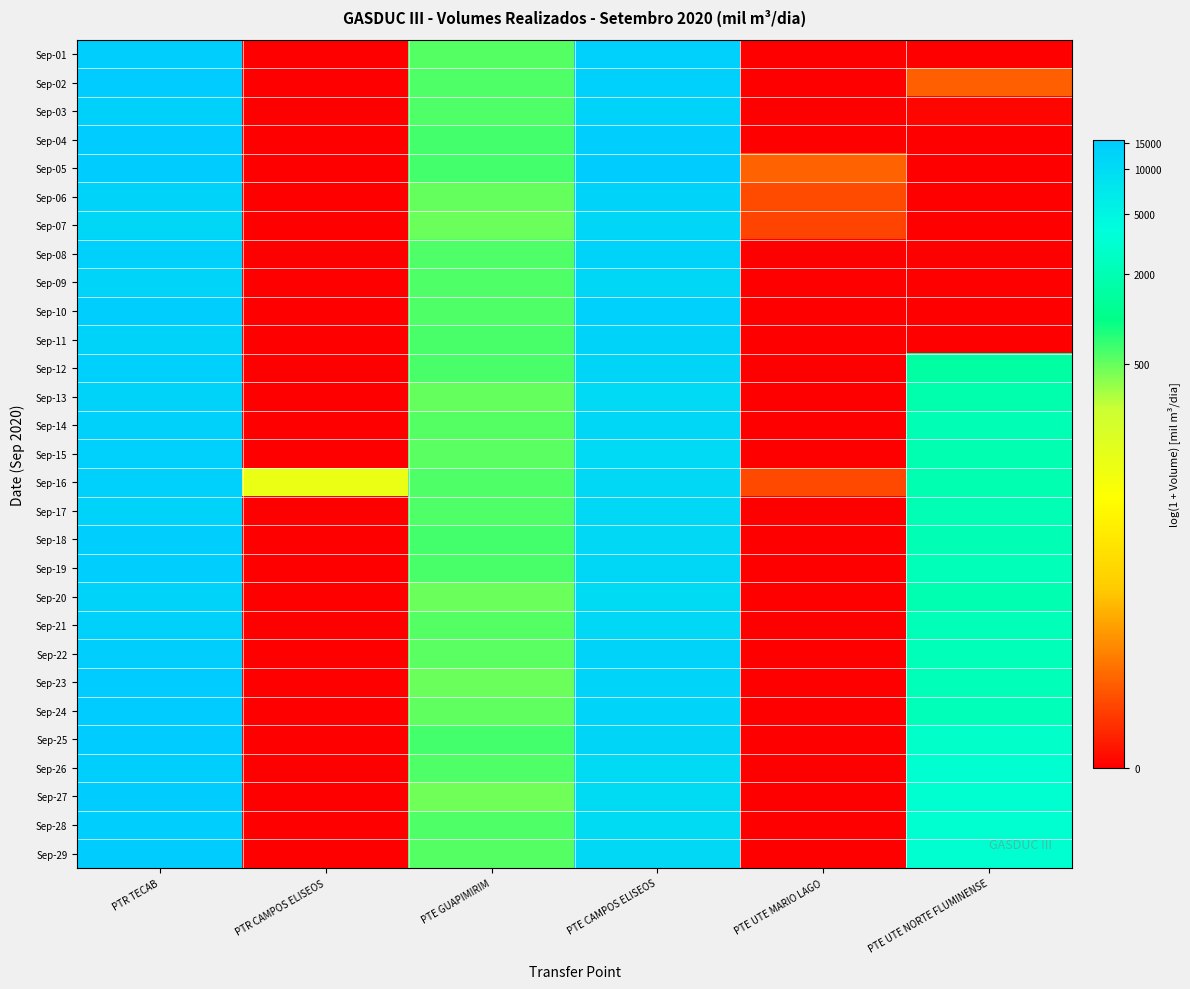

What is the difference between the highest and lowest values at PTE CAMPOS ELISEOS?

0.4